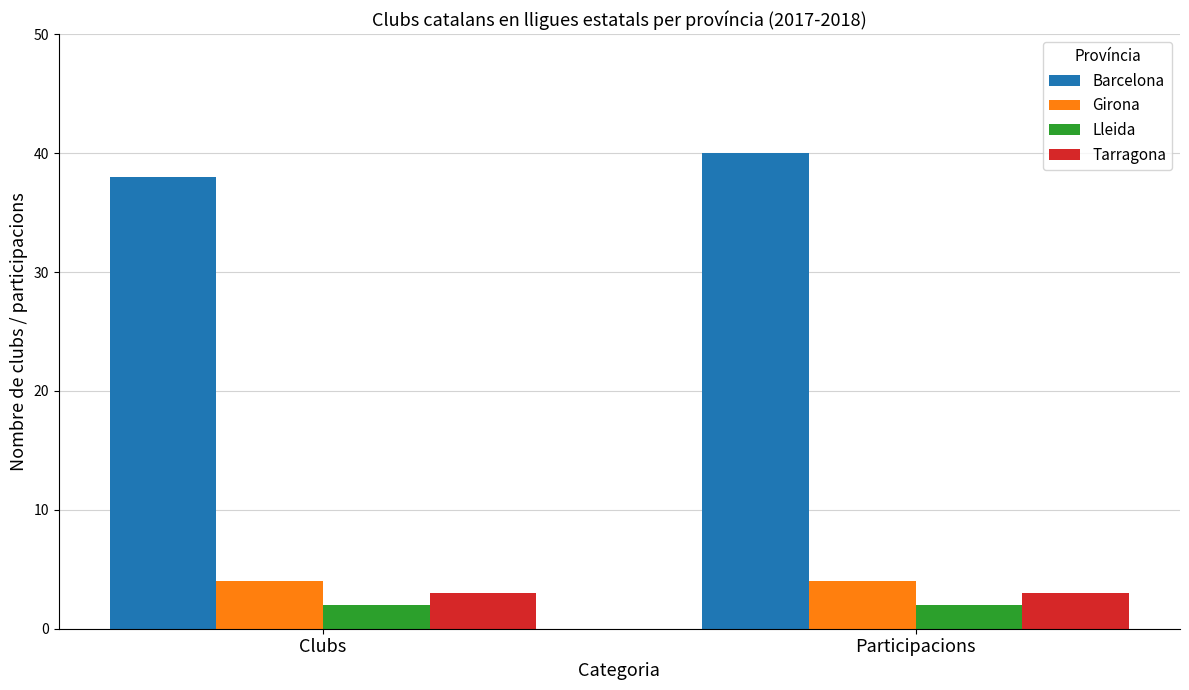

What is the label of the 1st bar from the left?

Clubs